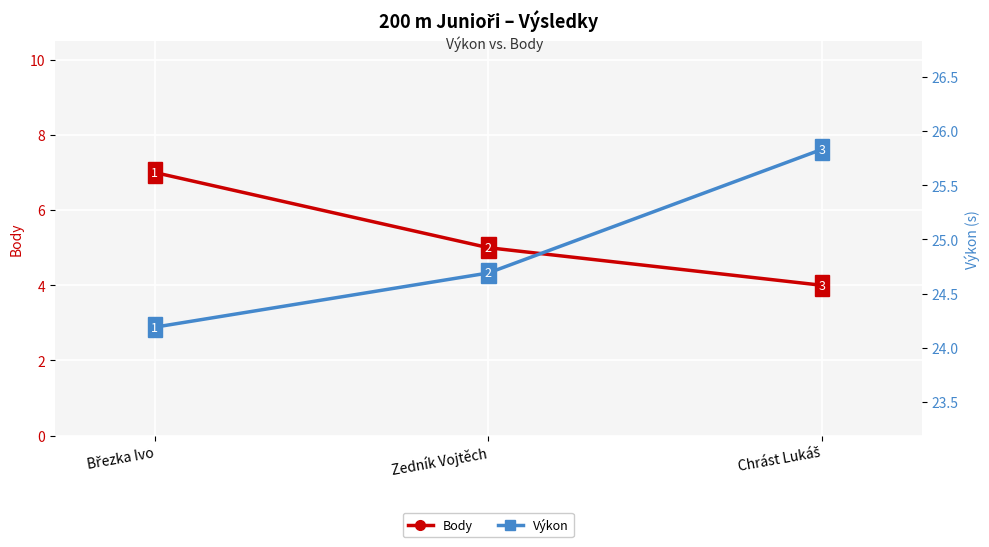

What is the difference between the second highest and minimum values in the Body series?

1